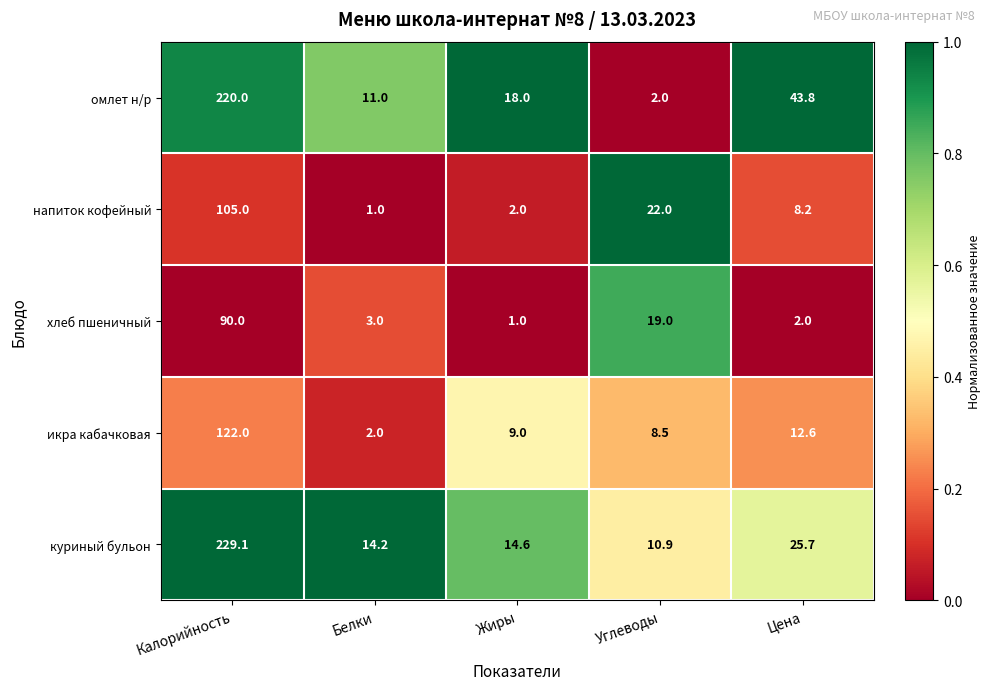

What is the difference between the highest and lowest values at Калорийность?

139.1